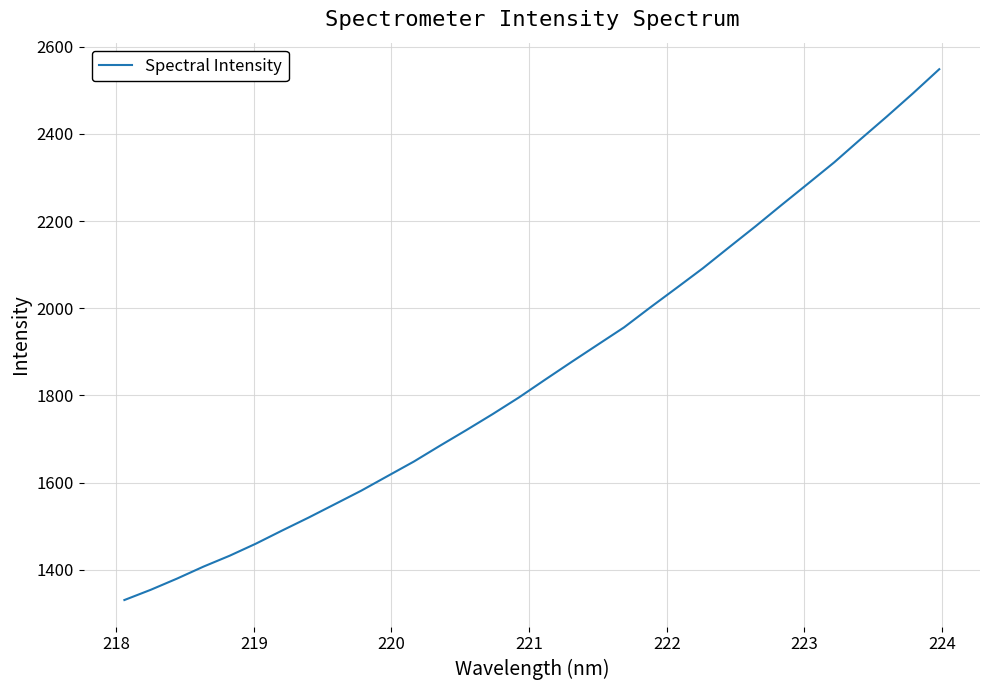

What is the difference between the maximum and minimum values?

1217.0